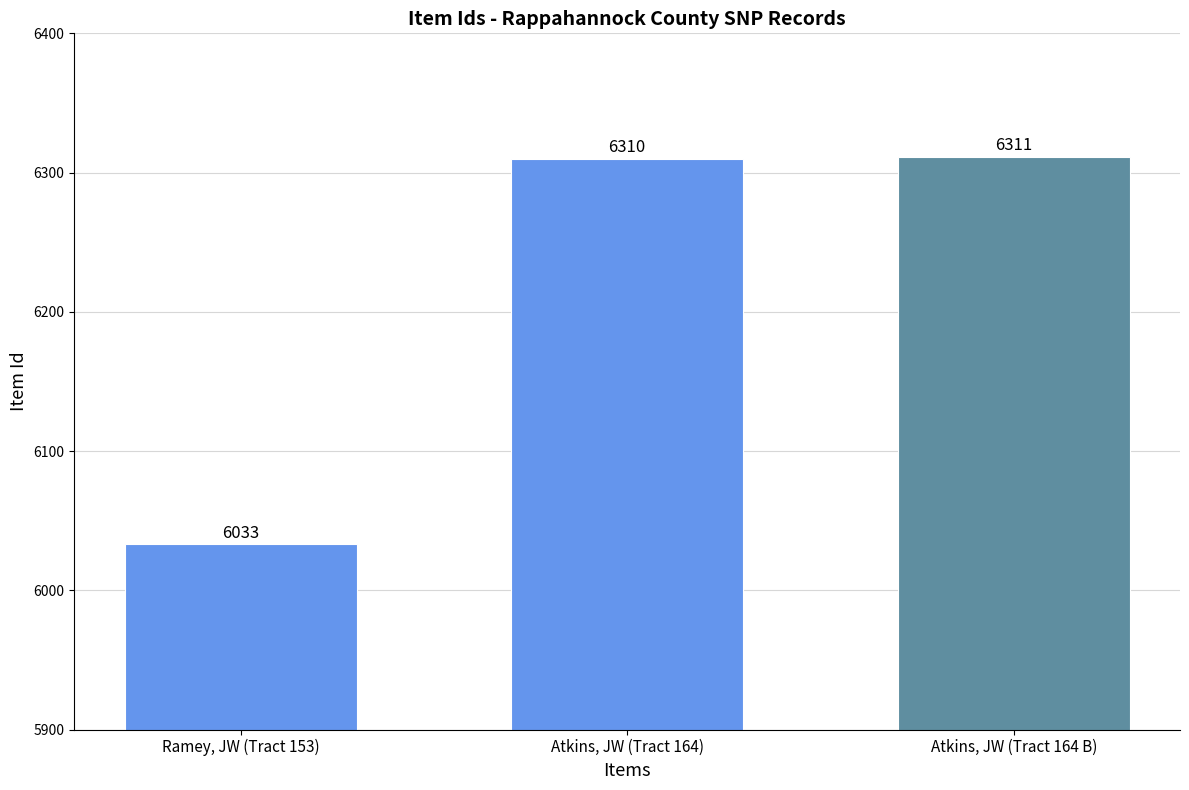

How many data points does each series have?

3